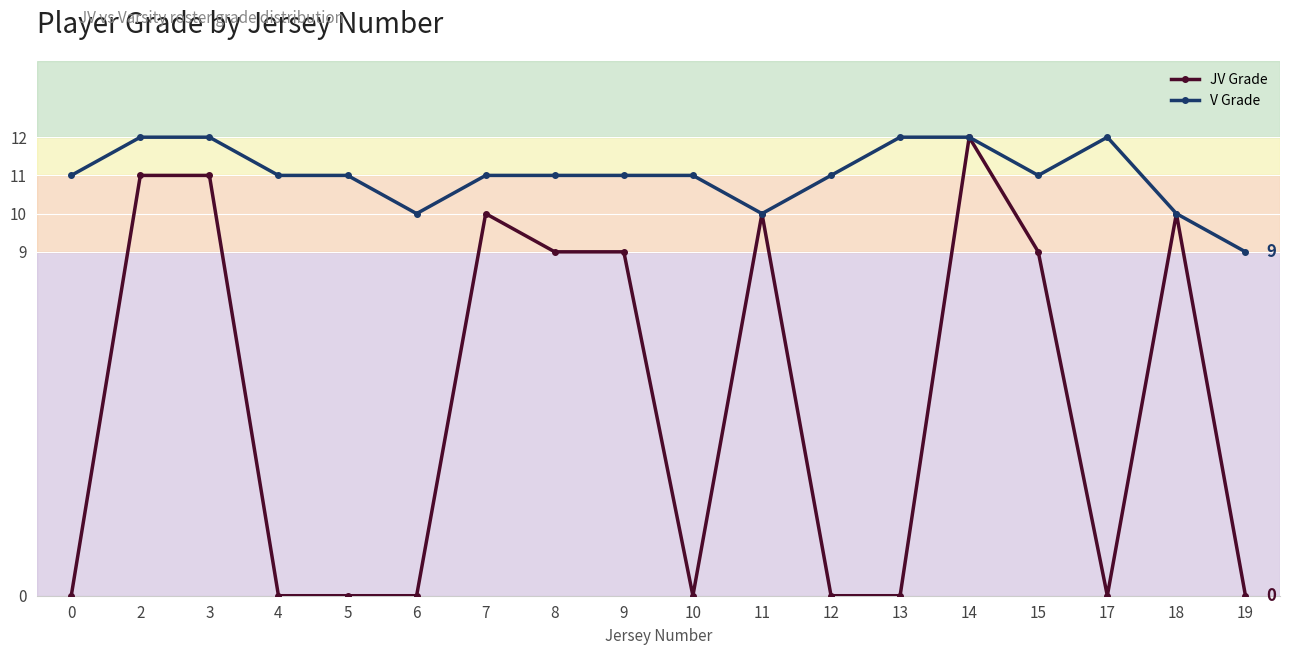

How many lines are shown in the chart?

2